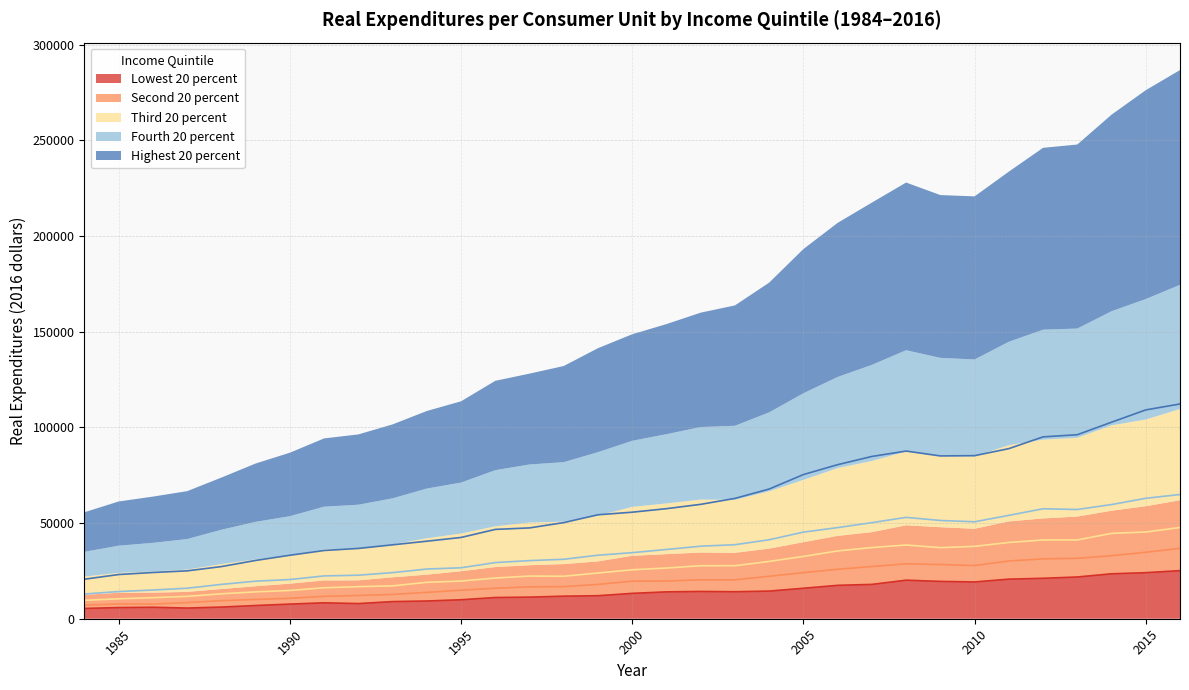

In Fourth 20 percent, how many points are lower than both neighbors (excluding endpoints)?

2